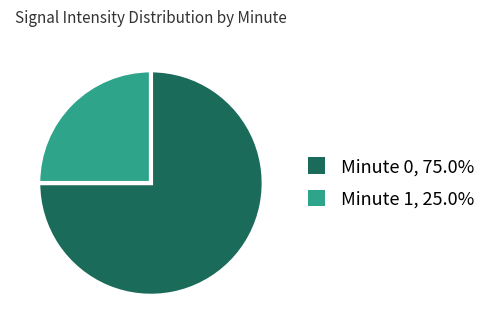

How many segments does this pie chart have?

2